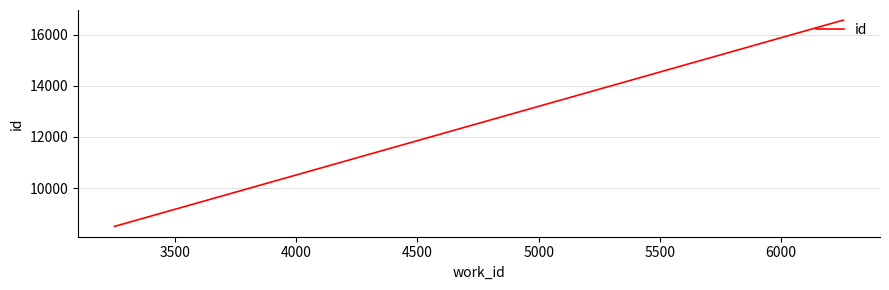

What is the difference between the maximum and minimum values?

8056